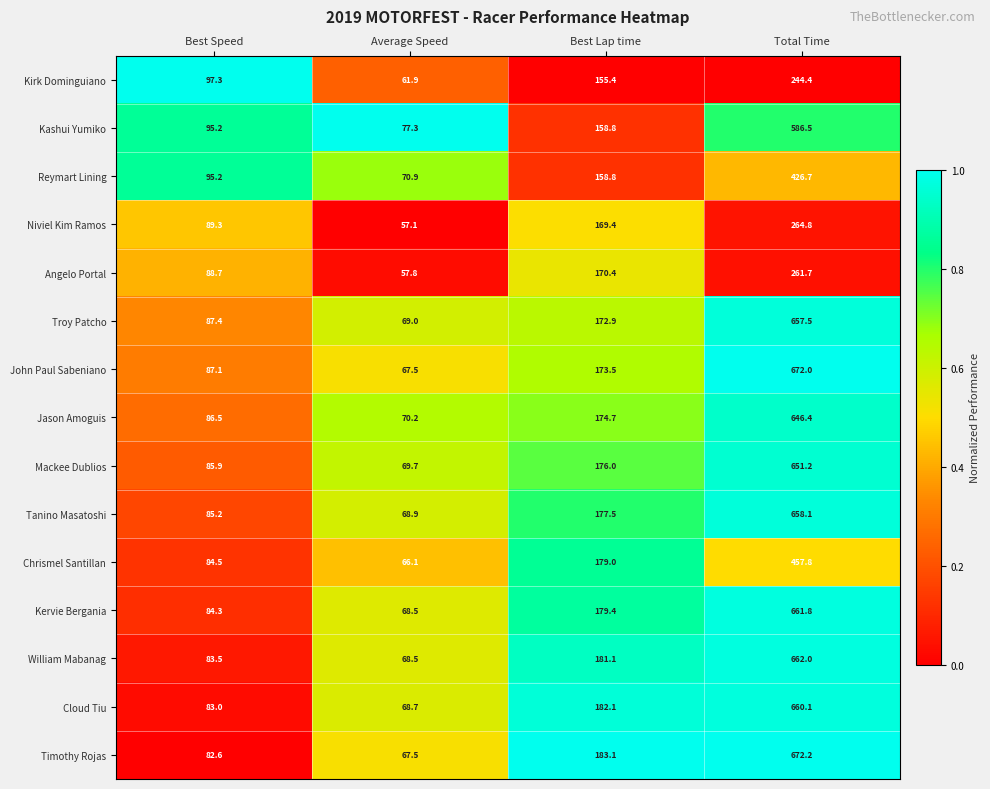

What is the sum of the Kirk Dominguiano values at Best Lap time and Average Speed?

217.3